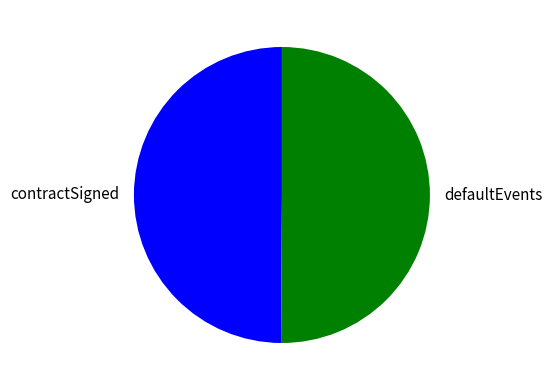

Is the sum of contractSigned and defaultEvents greater than half?

Yes